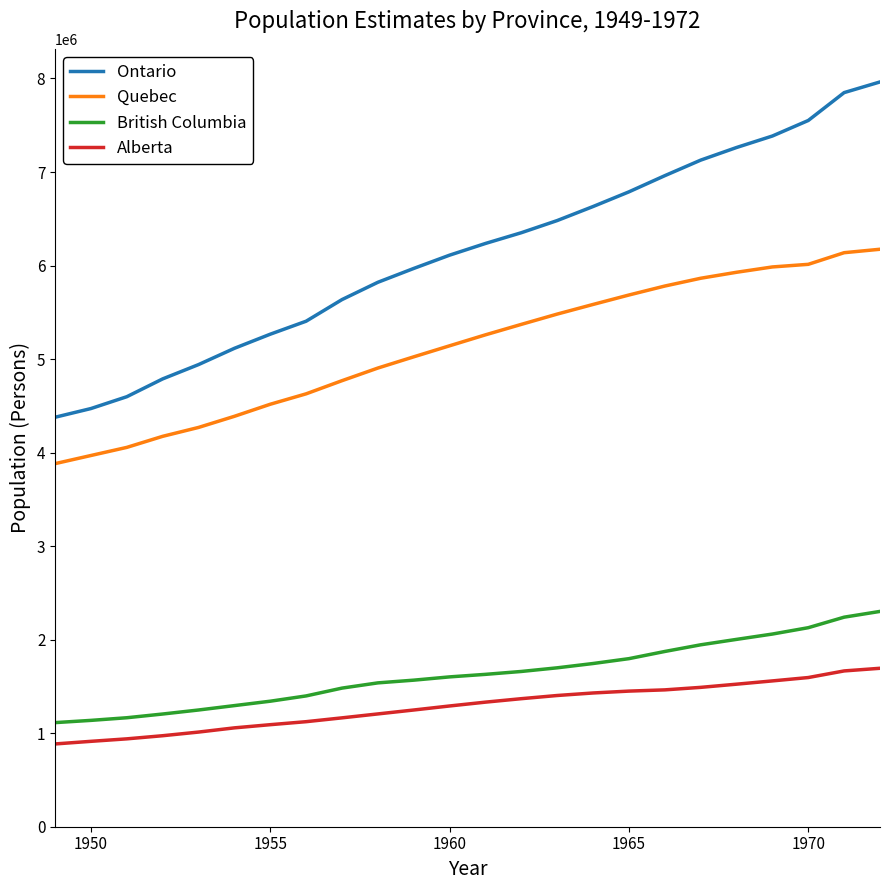

What is the difference between the maximum and minimum values in the Quebec series?

2292216